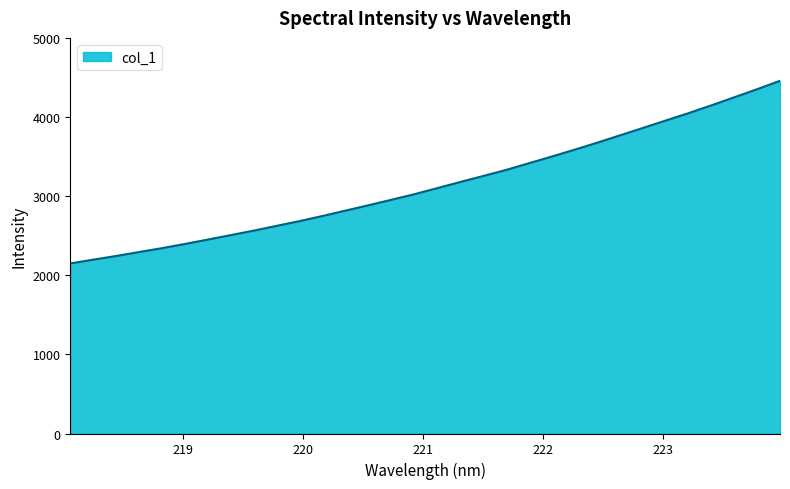

What is the smallest value displayed?

2149.6